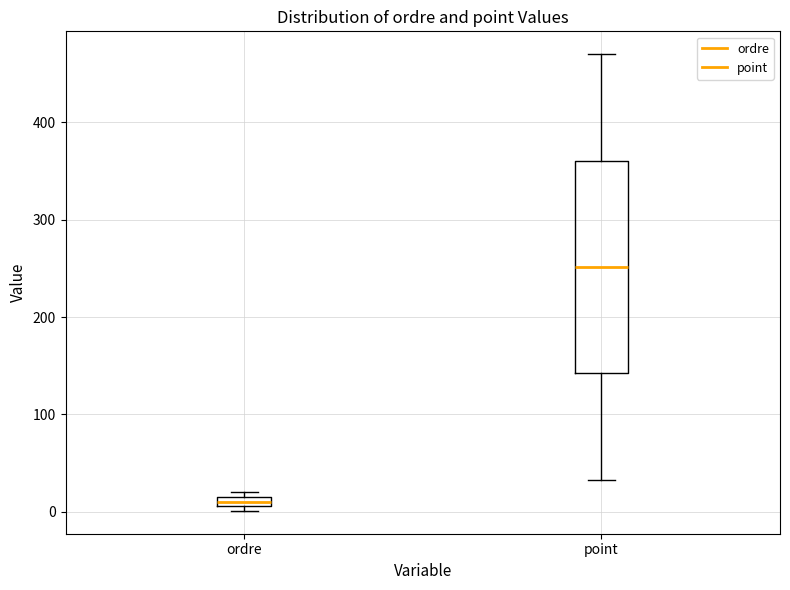

Which box is the tallest, from its lower edge to its upper edge?

point